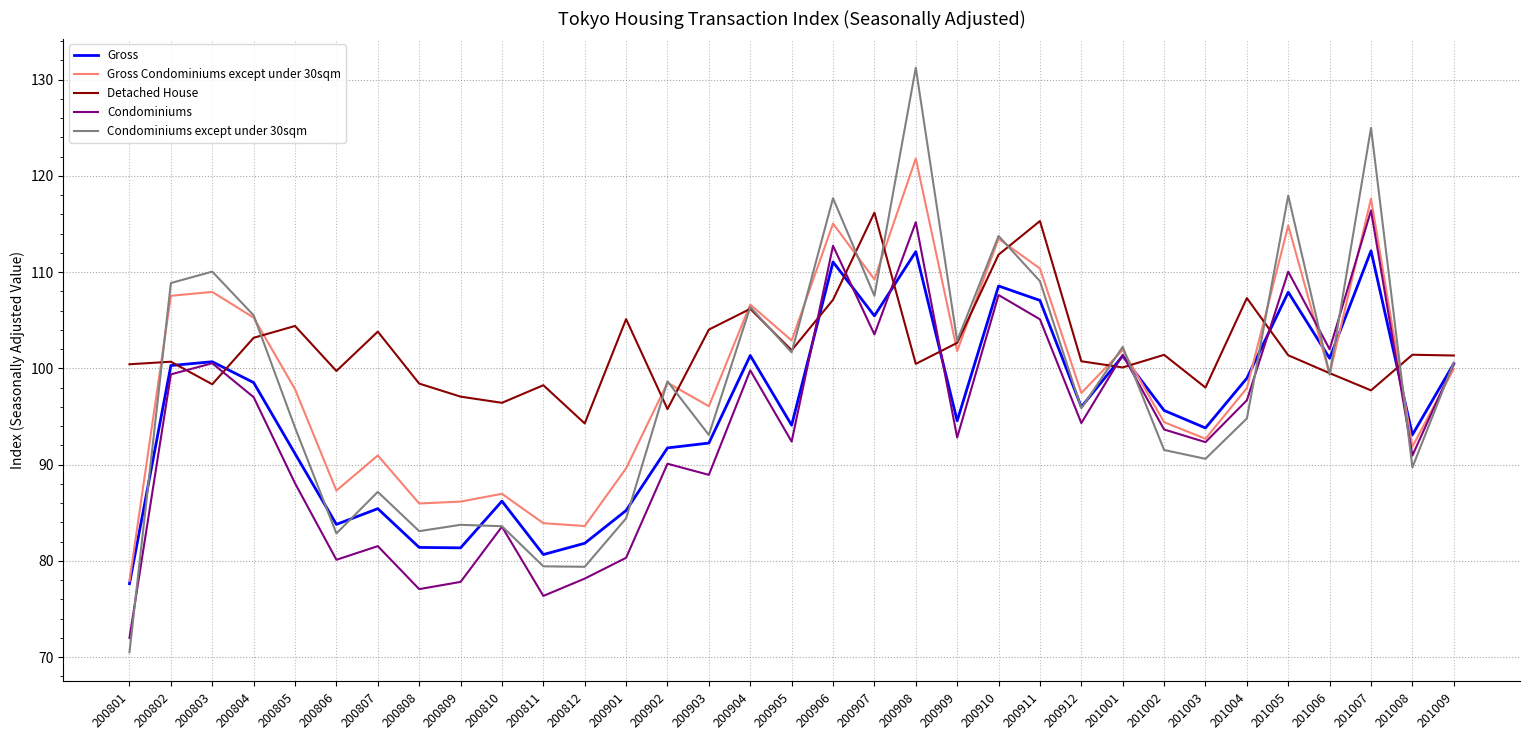

True or false: Detached House and Condominiums intersect in this chart.

True